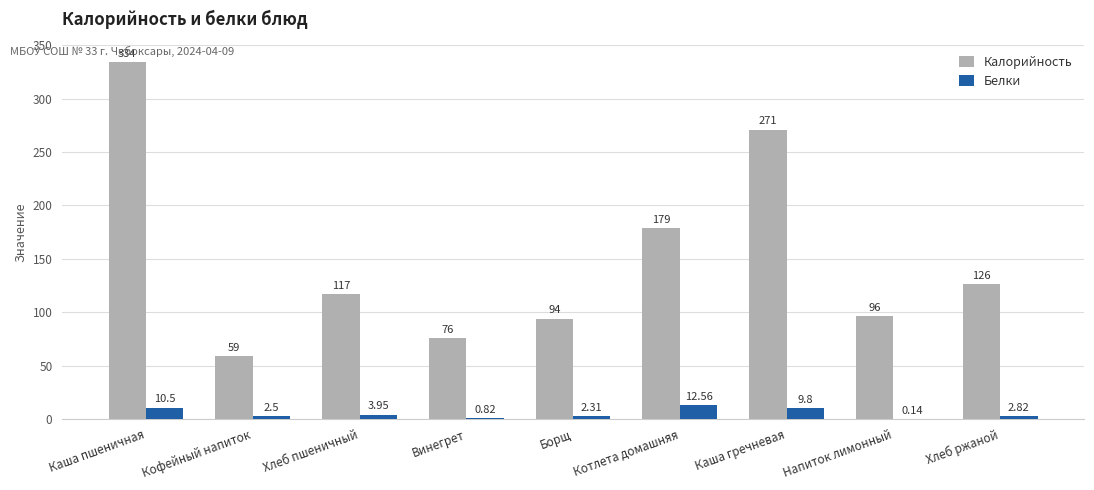

How many series are shown in this chart?

2